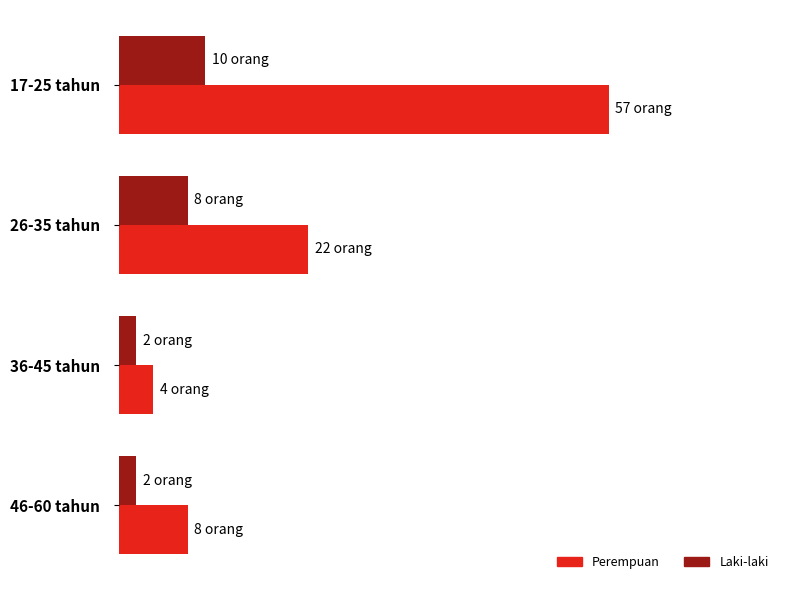

What are all the series names shown in the legend?

Perempuan, Laki-laki